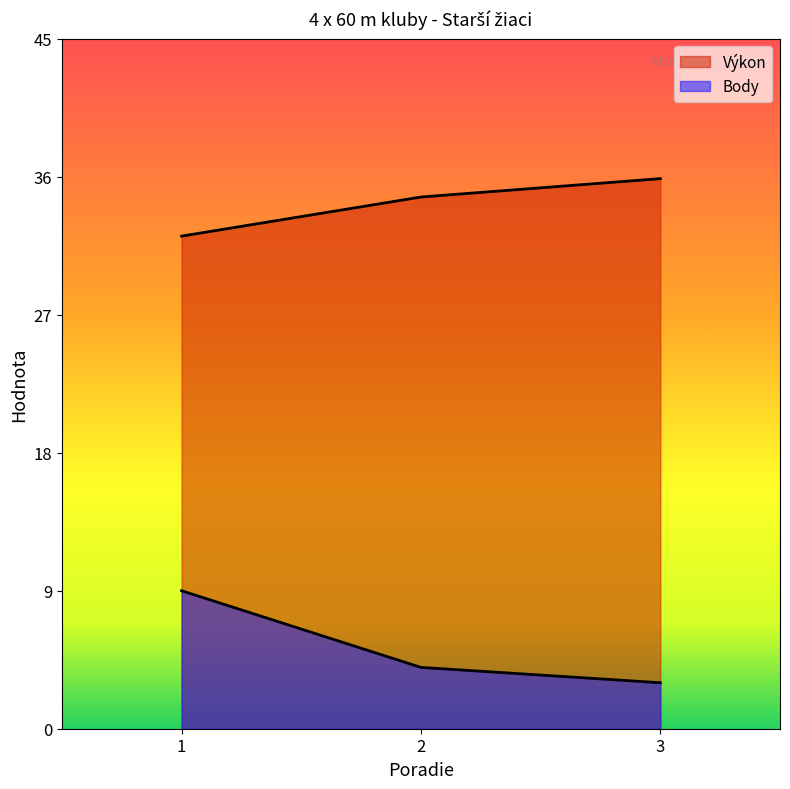

Is the value of Výkon at 2 greater than the value of Body at 2?

Yes